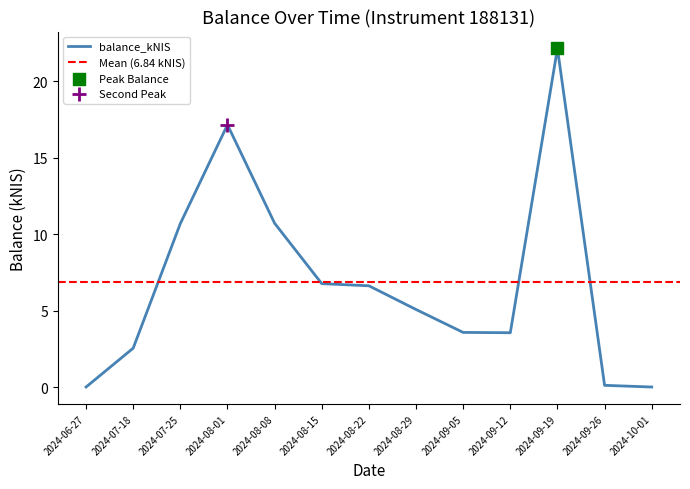

Which has a higher value, 2024-09-26 or 2024-07-18?

2024-07-18